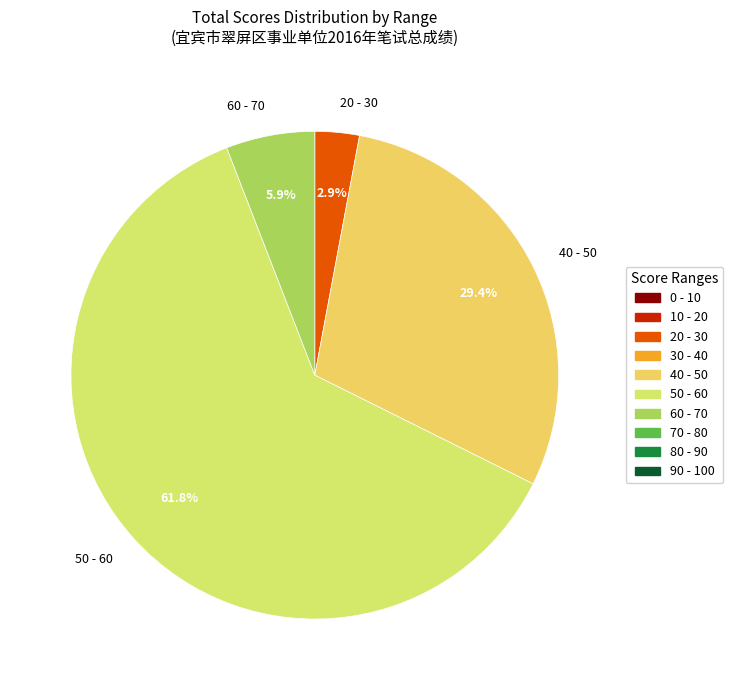

Which has a higher value, 50 - 60 or 60 - 70?

50 - 60